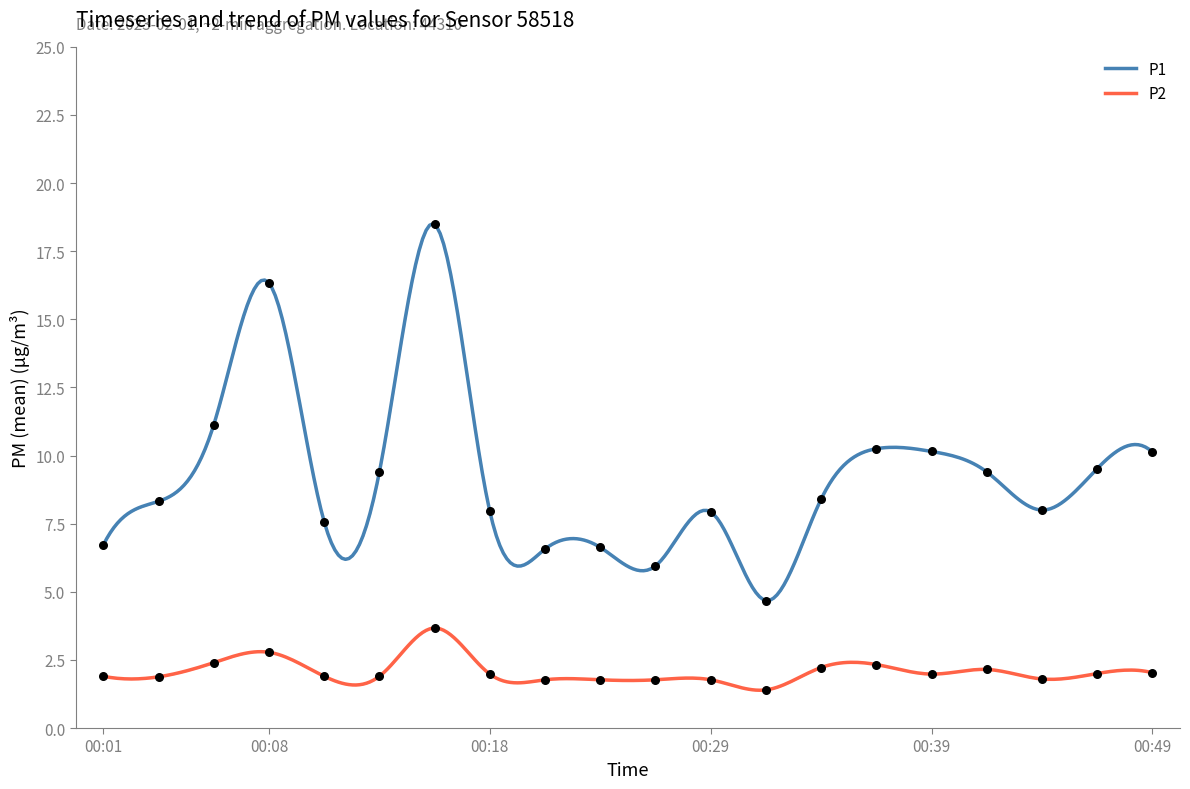

What is the total value across all series at 00:26?

7.7